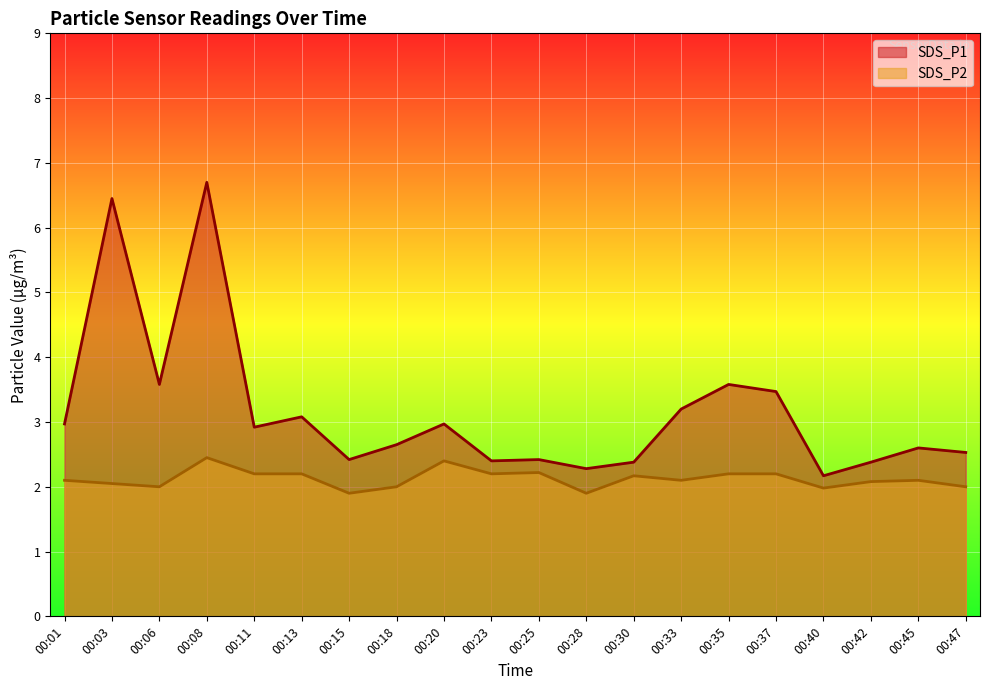

Count the number of data series in this chart.

2